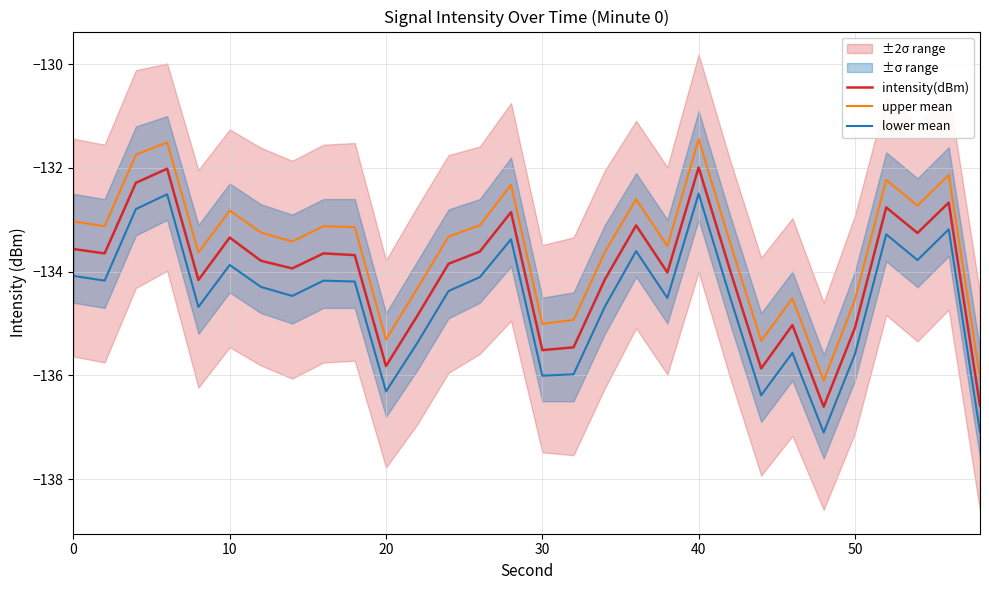

True or false: lower mean and intensity(dBm) cross at least once.

False